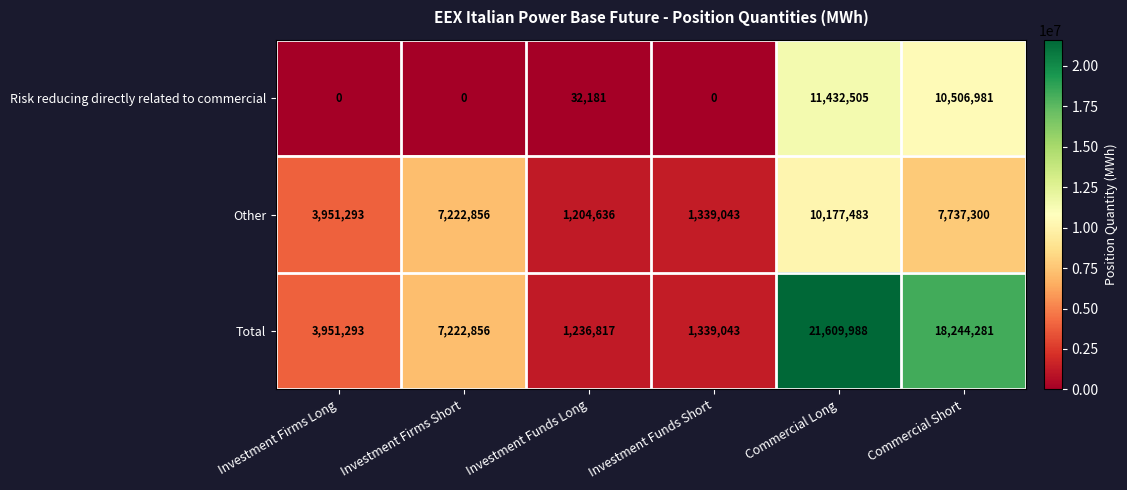

What is the sum of the Total values at Investment Funds Short and Commercial Long?

22949031